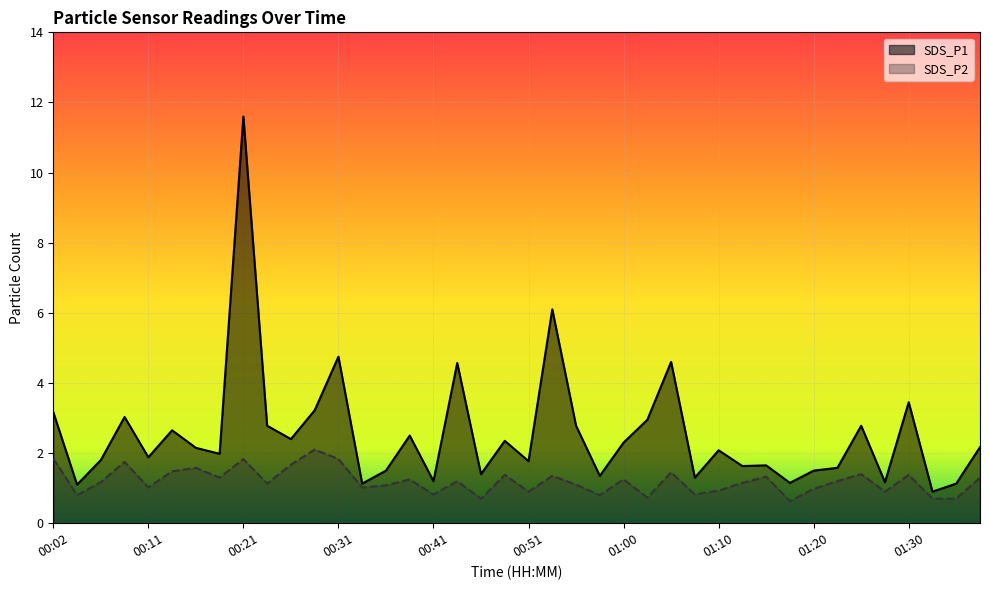

True or false: SDS_P2 and SDS_P1 cross at least once.

False